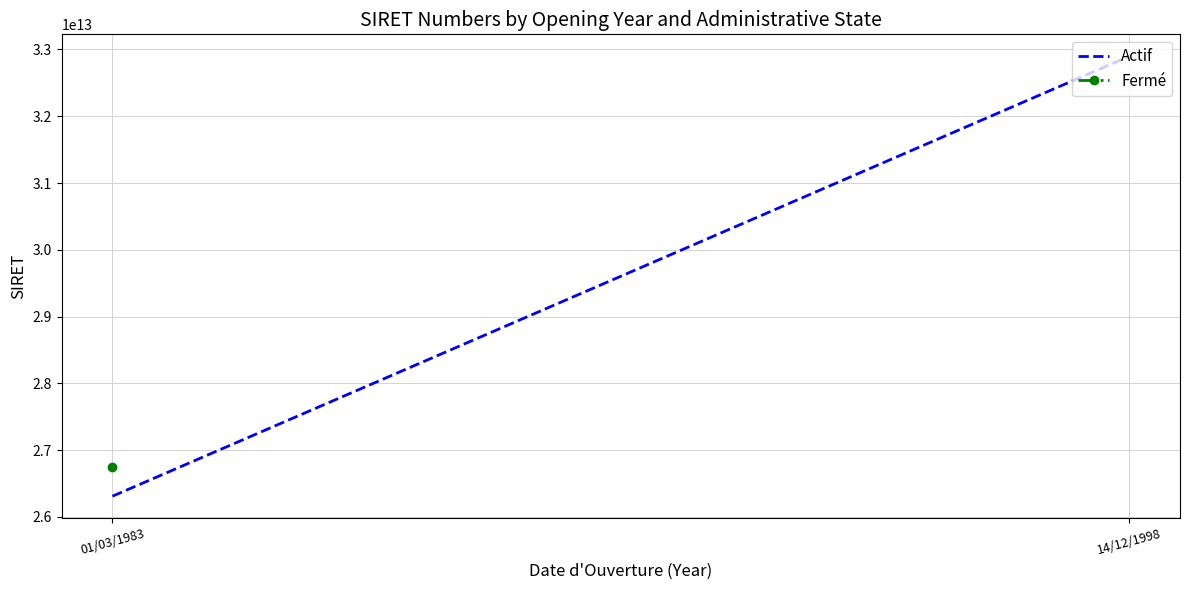

Does the chart display data point markers on the line(s)?

No